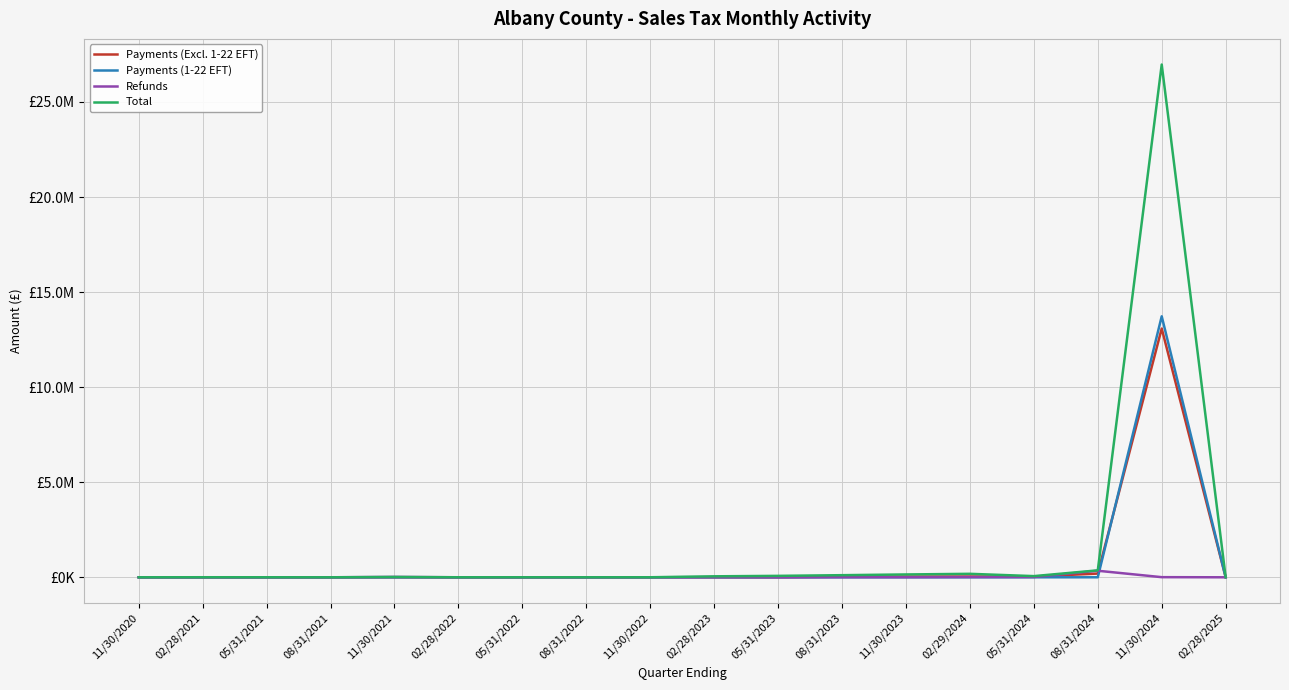

What are all the series names shown in the legend?

Payments (Excl. 1-22 EFT), Payments (1-22 EFT), Refunds, Total